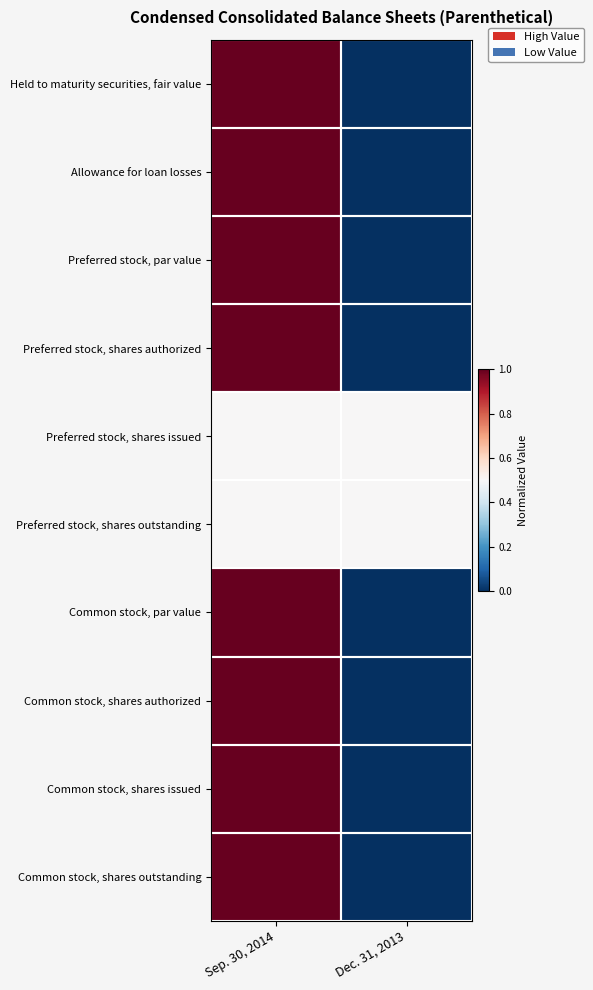

What is the difference between the highest and lowest values at Sep. 30, 2014?

0.5